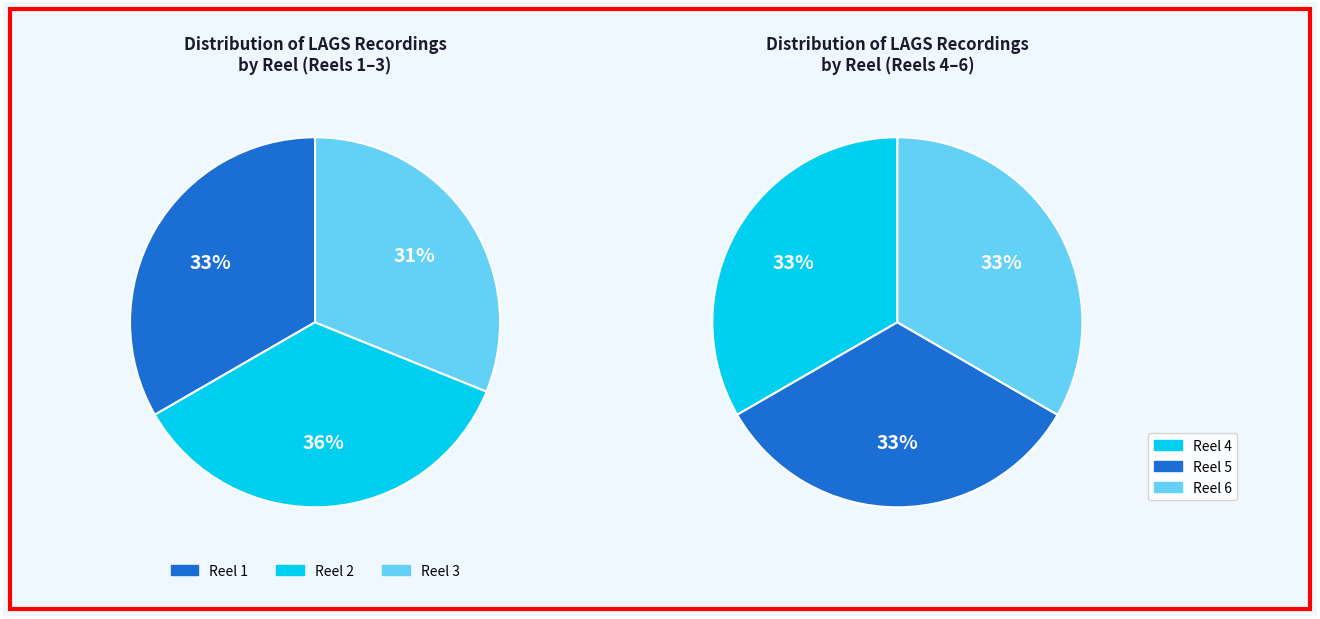

To the nearest percent, what is the difference between the Reel 3 and Reel 4 slice percentages?

2%